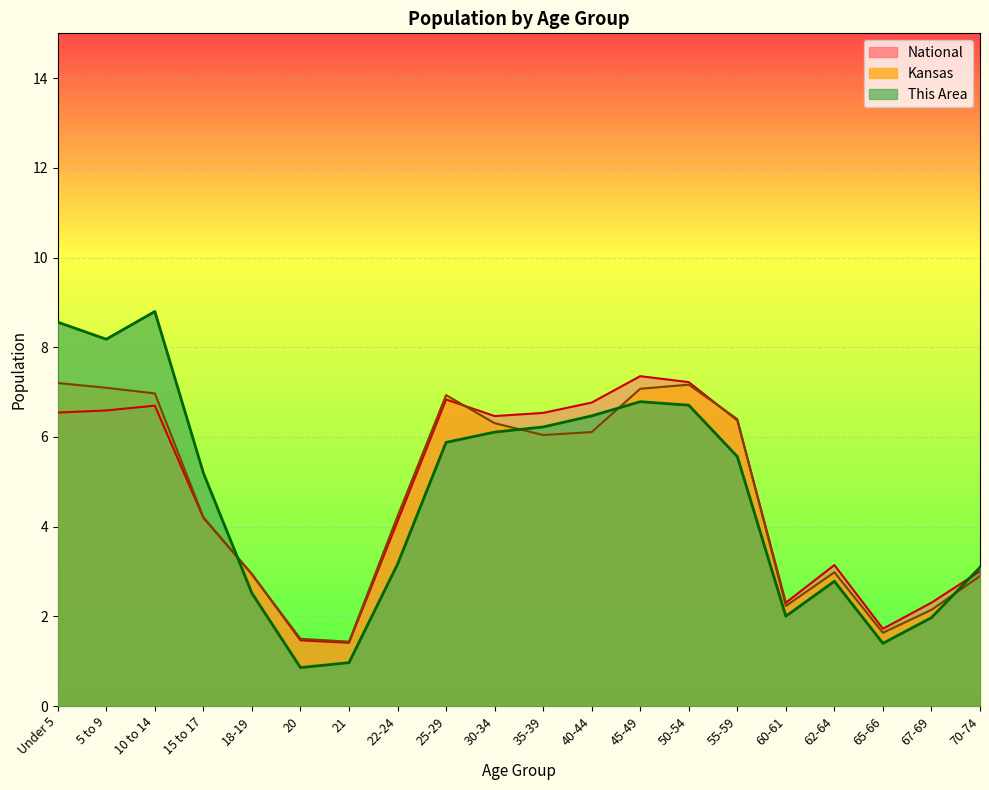

The Kansas series shows 10.0 at 10 to 14. True or false?

False